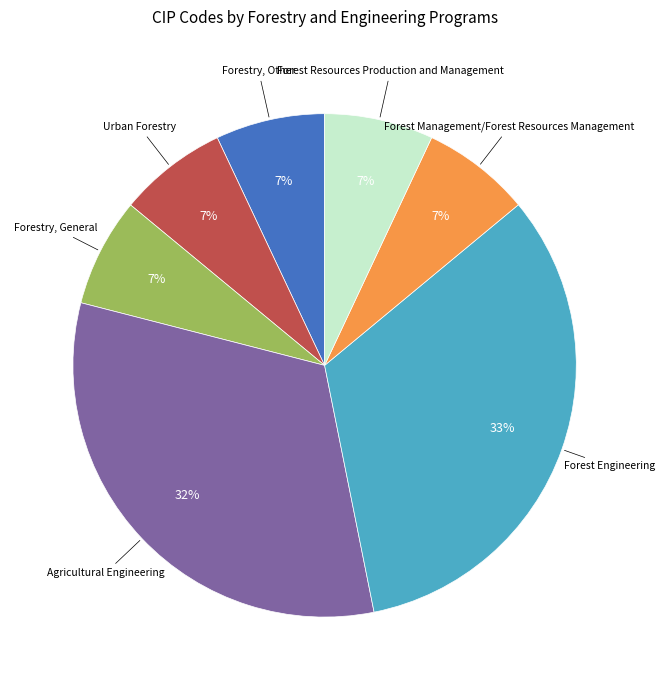

Is there a majority slice in this chart?

No